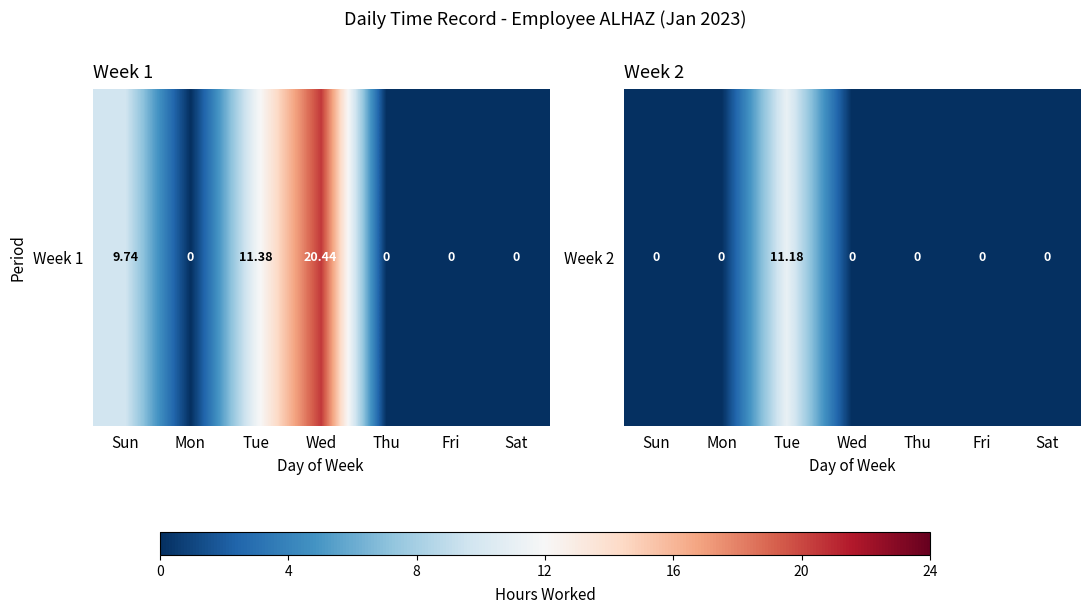

What value does the data have at Tue?

11.2